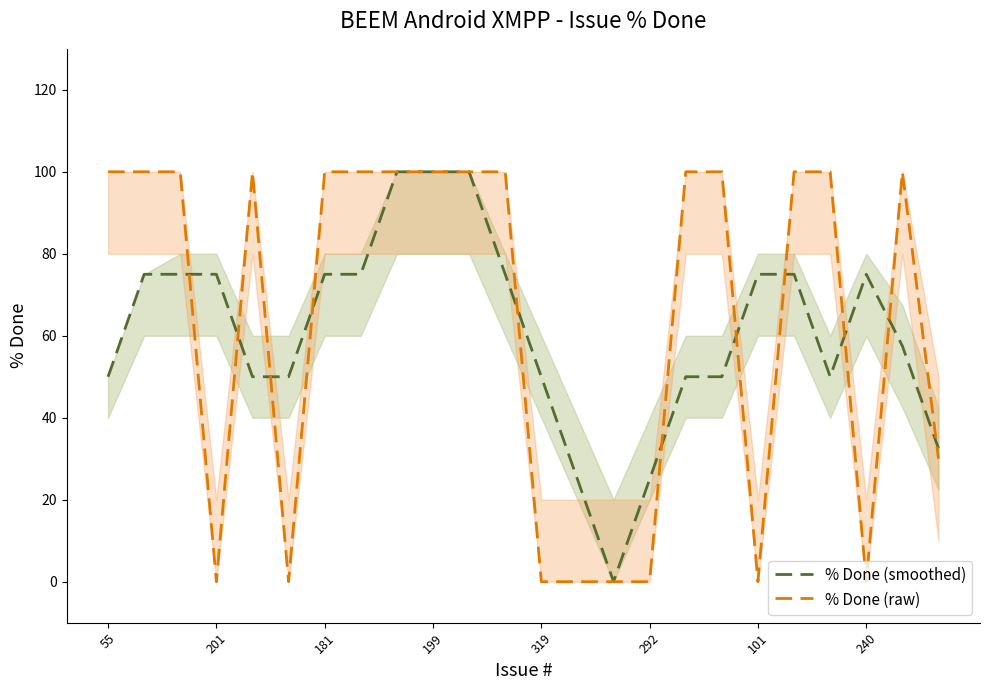

What is the highest value of the % Done (smoothed) series?

100.0